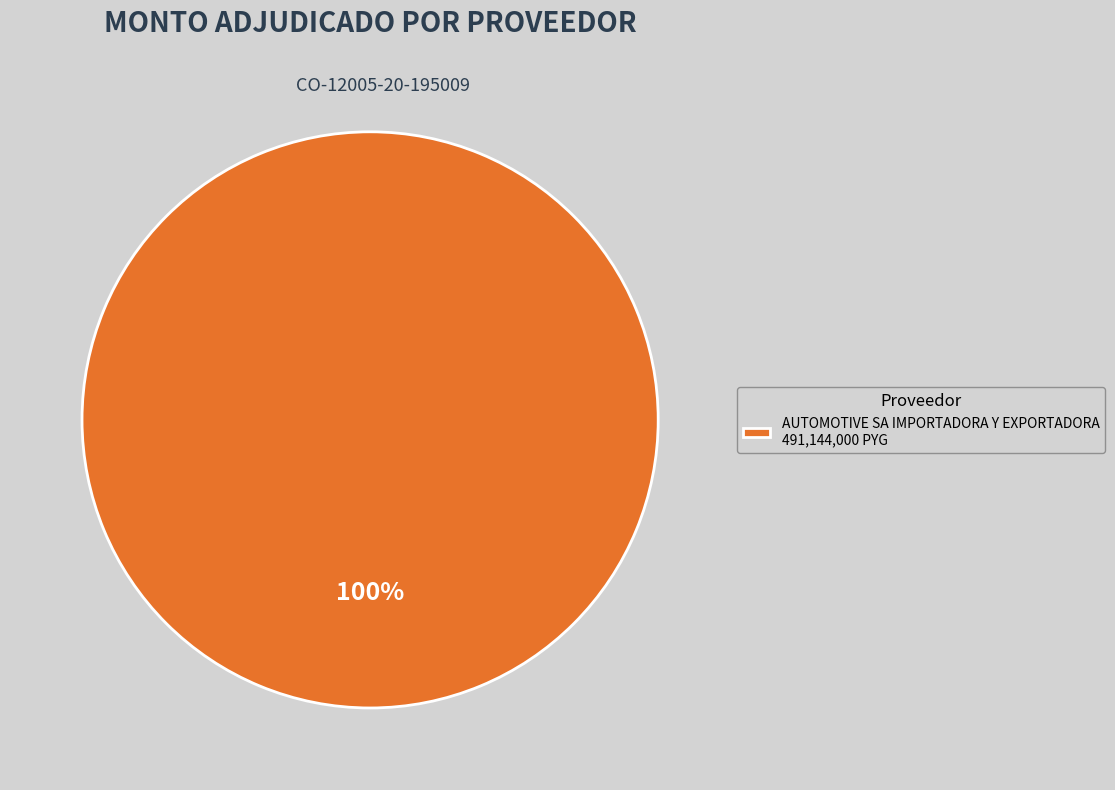

To the nearest percent, what percentage of the pie is AUTOMOTIVE SA IMPORTADORA Y EXPORTADORA 491,144,000 PYG?

100%